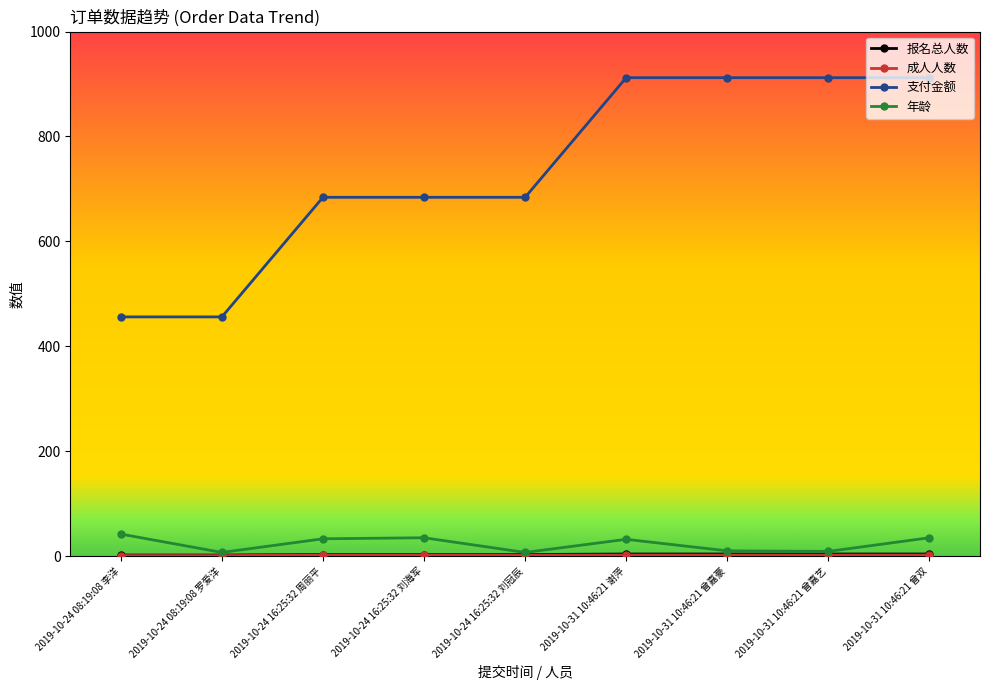

What is the sum of all 支付金额 values?

6612